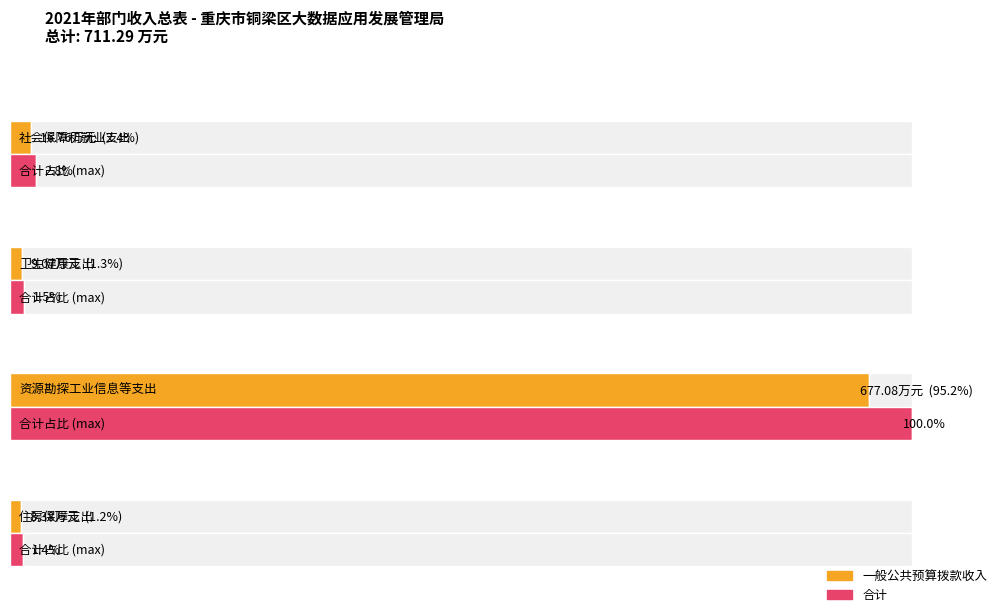

At which label does Average utilization first exceed 16?

社会保障和就业支出